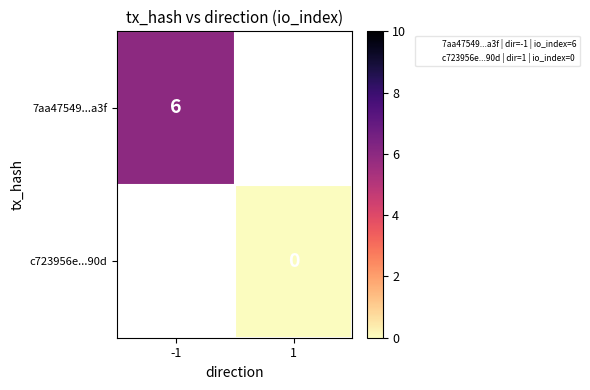

Rank the series at 1 from lowest to highest value.

7aa47549...a3f, c723956e...90d